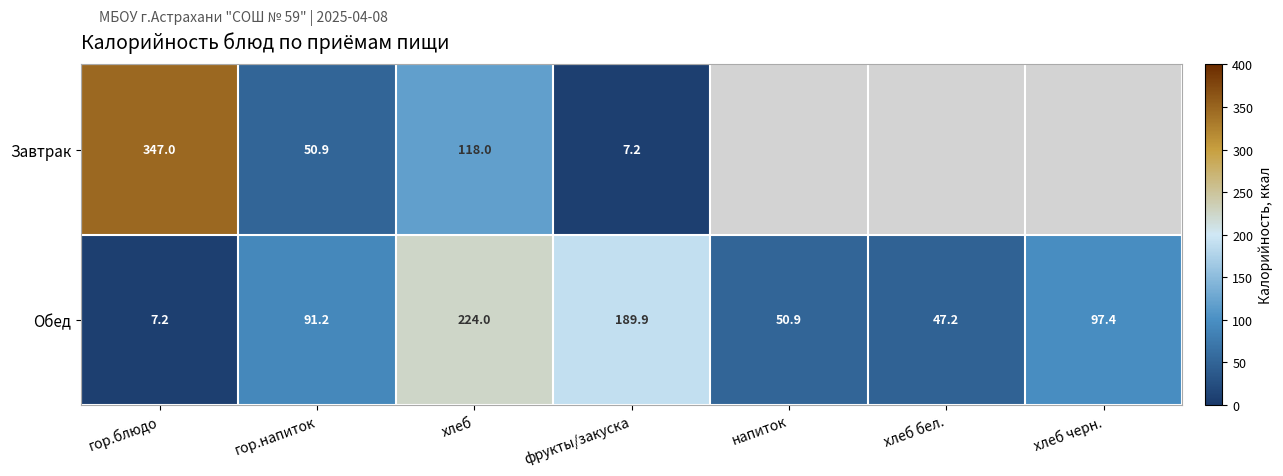

The Завтрак series shows 50.9 at гор.напиток. True or false?

True